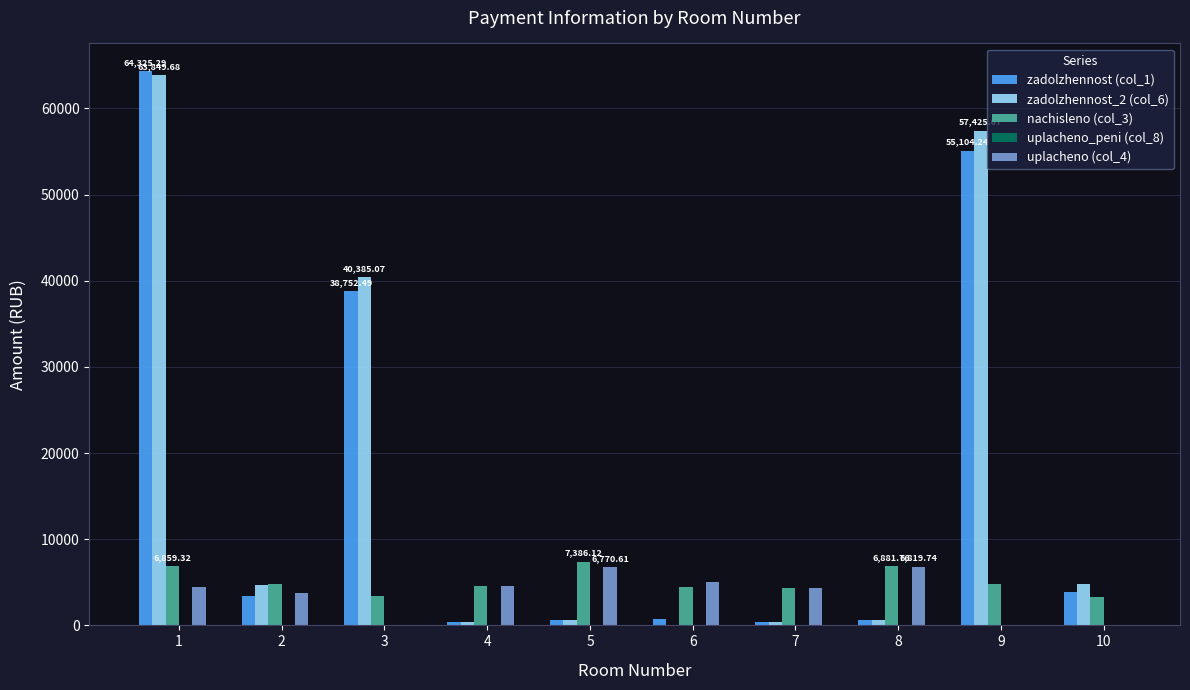

Is the value of zadolzhennost_2 (col_6) at 9 greater than the value of nachisleno (col_3) at 6?

Yes